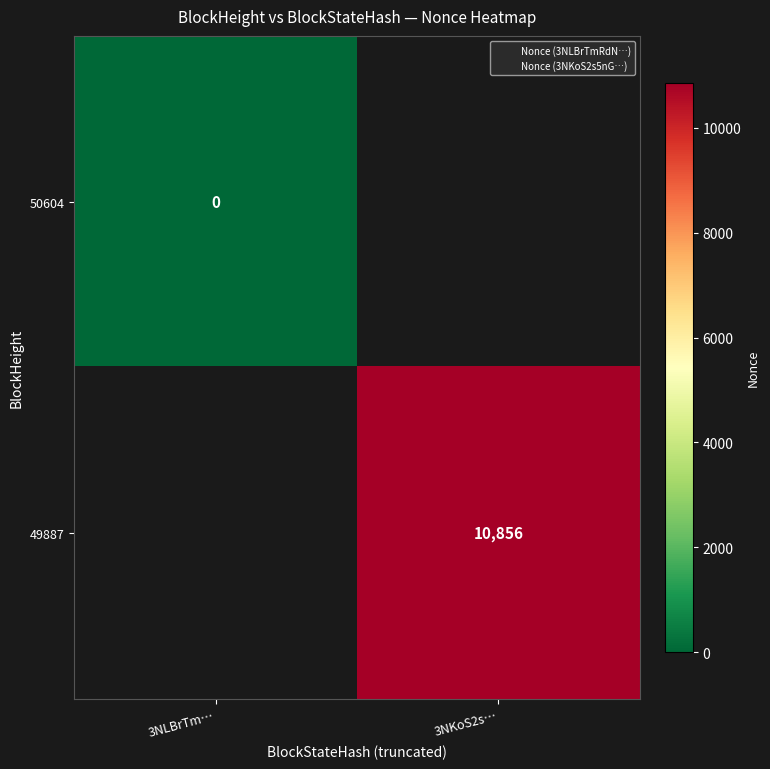

Which series has the largest range (max minus min)?

50604